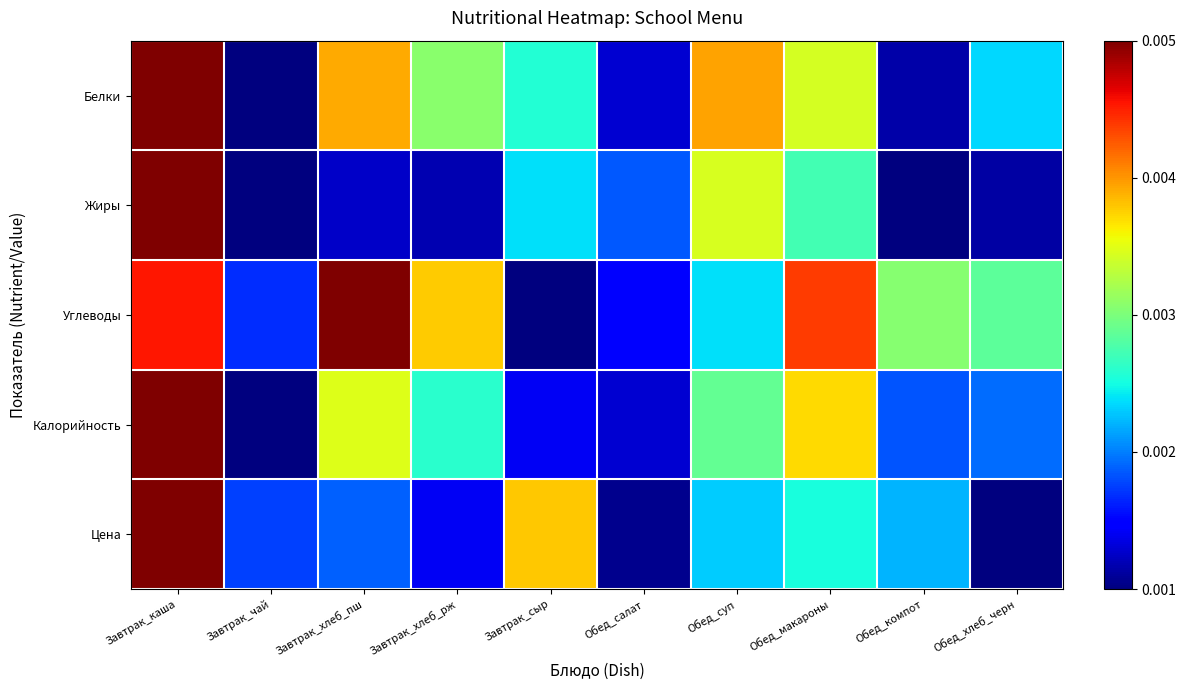

What is the greatest value displayed?

1.0